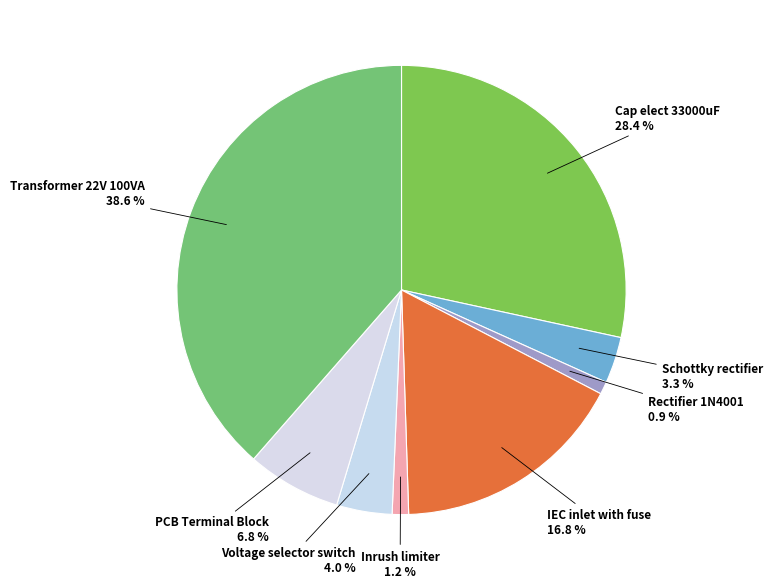

To the nearest percent, what is the average slice percentage?

12%